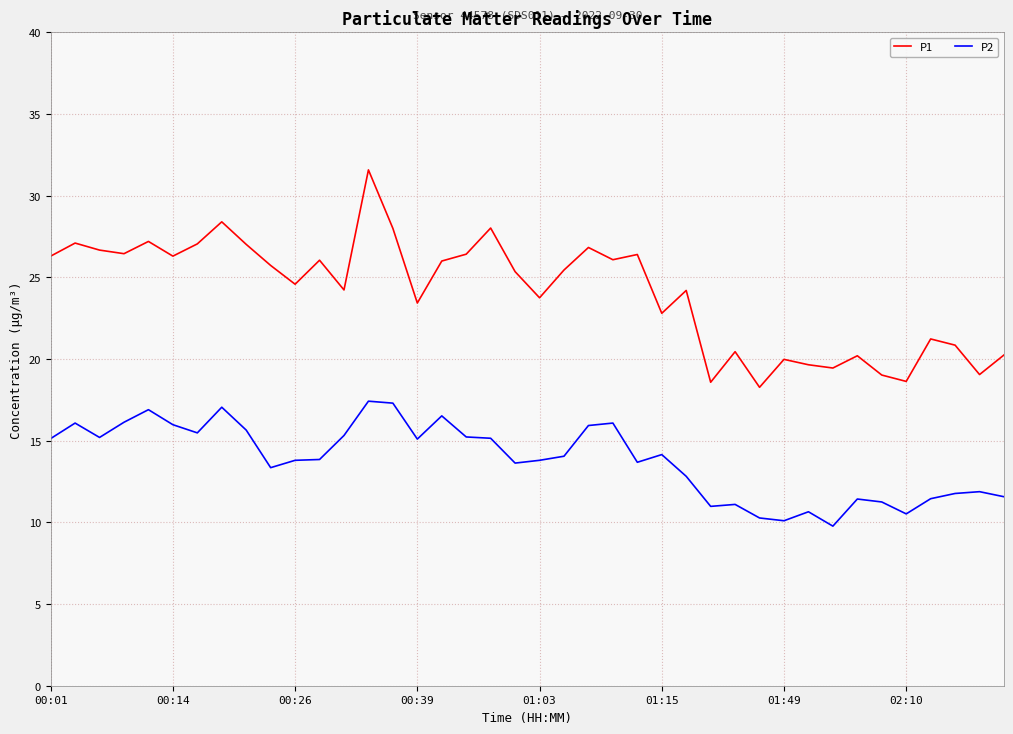

True or false: P2 and P1 cross at least once.

False